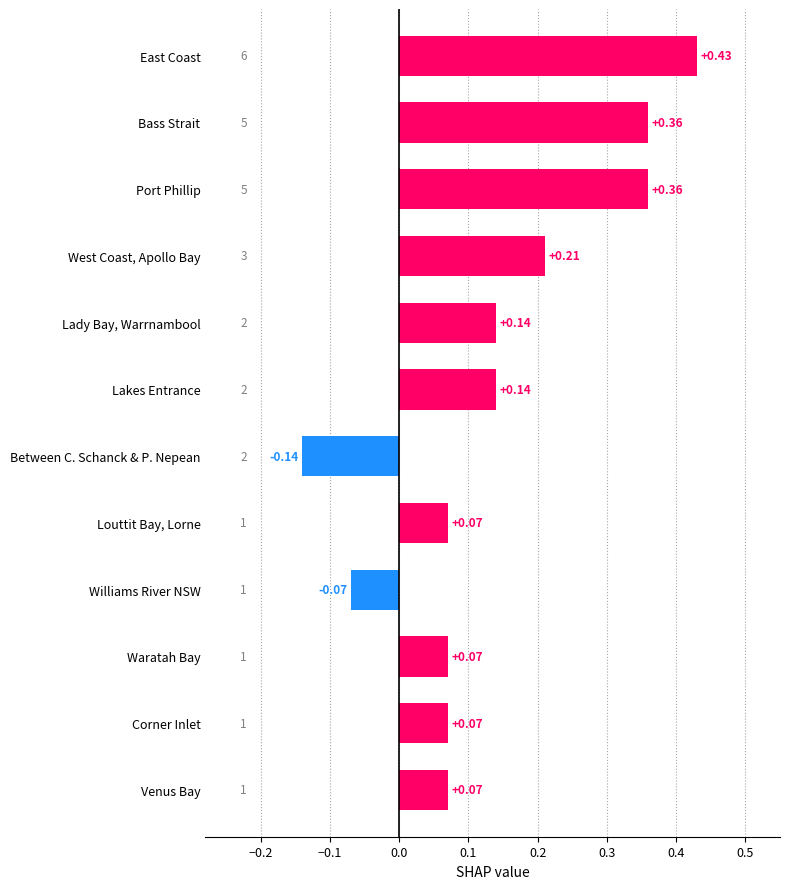

What is the label of the 3rd bar from the bottom?

Waratah Bay